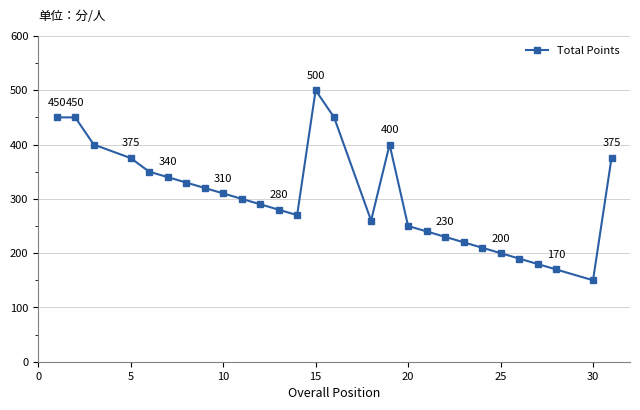

How many data points are less than 300?

14